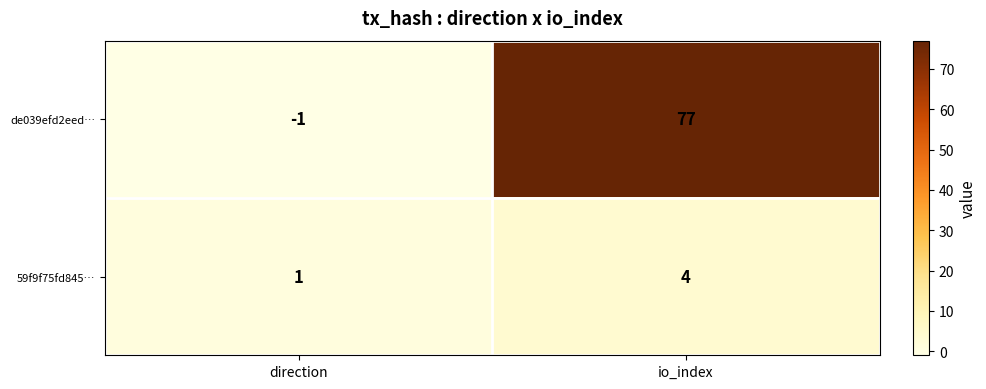

Which series changed the most between direction and io_index?

de039efd2eed…